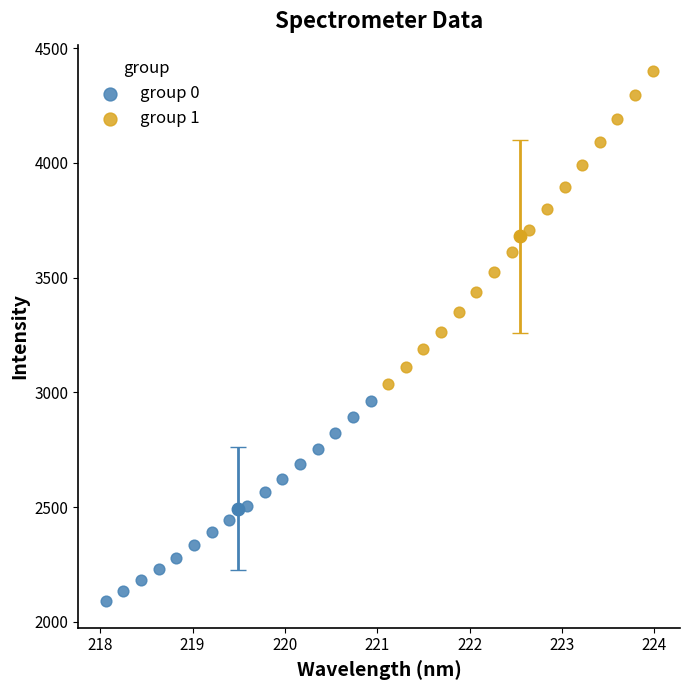

Which series contains the lowest Y value?

group 0